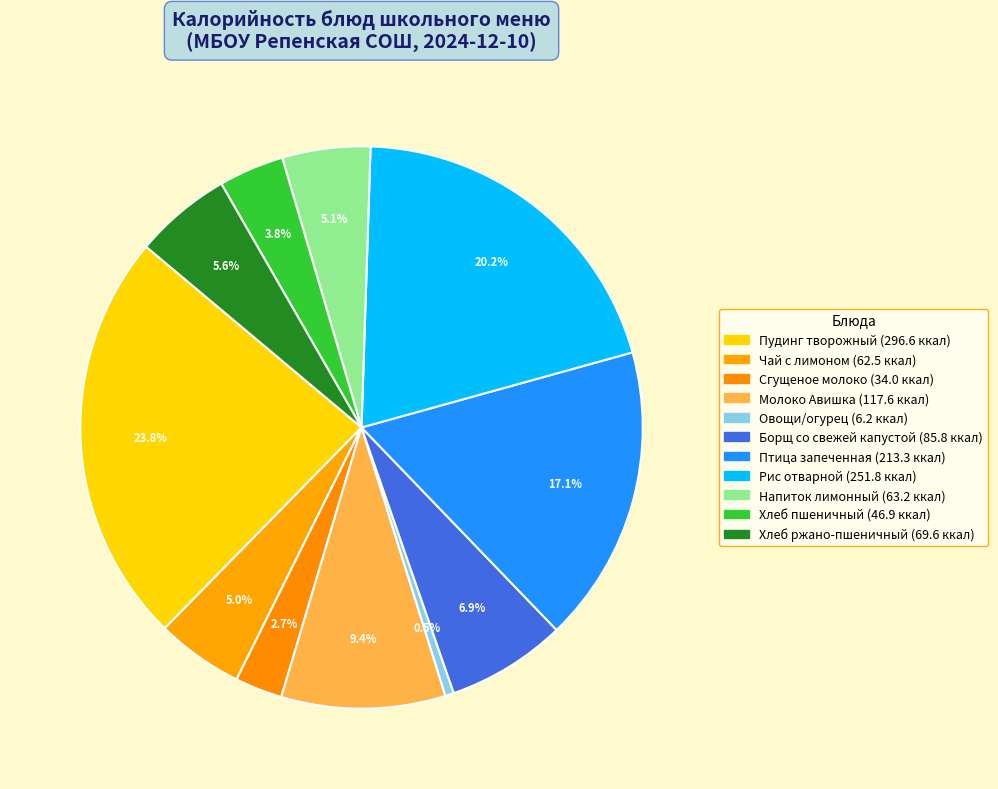

What is the ratio of the value at Птица запеченная to the value at Молоко Авишка?

1.8